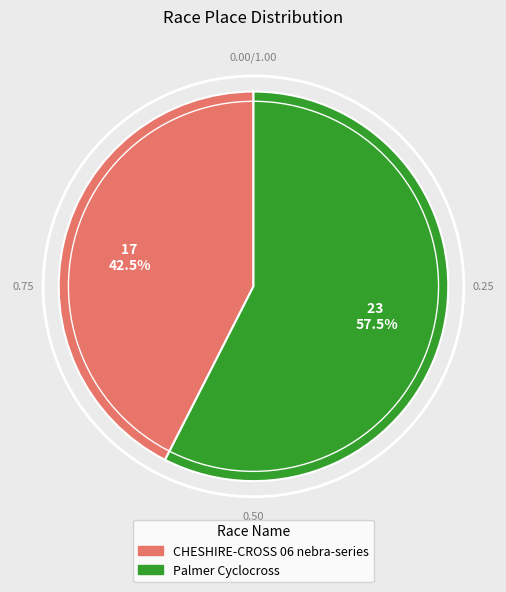

True or false: CHESHIRE-CROSS 06 nebra-series accounts for 36% of the total.

False